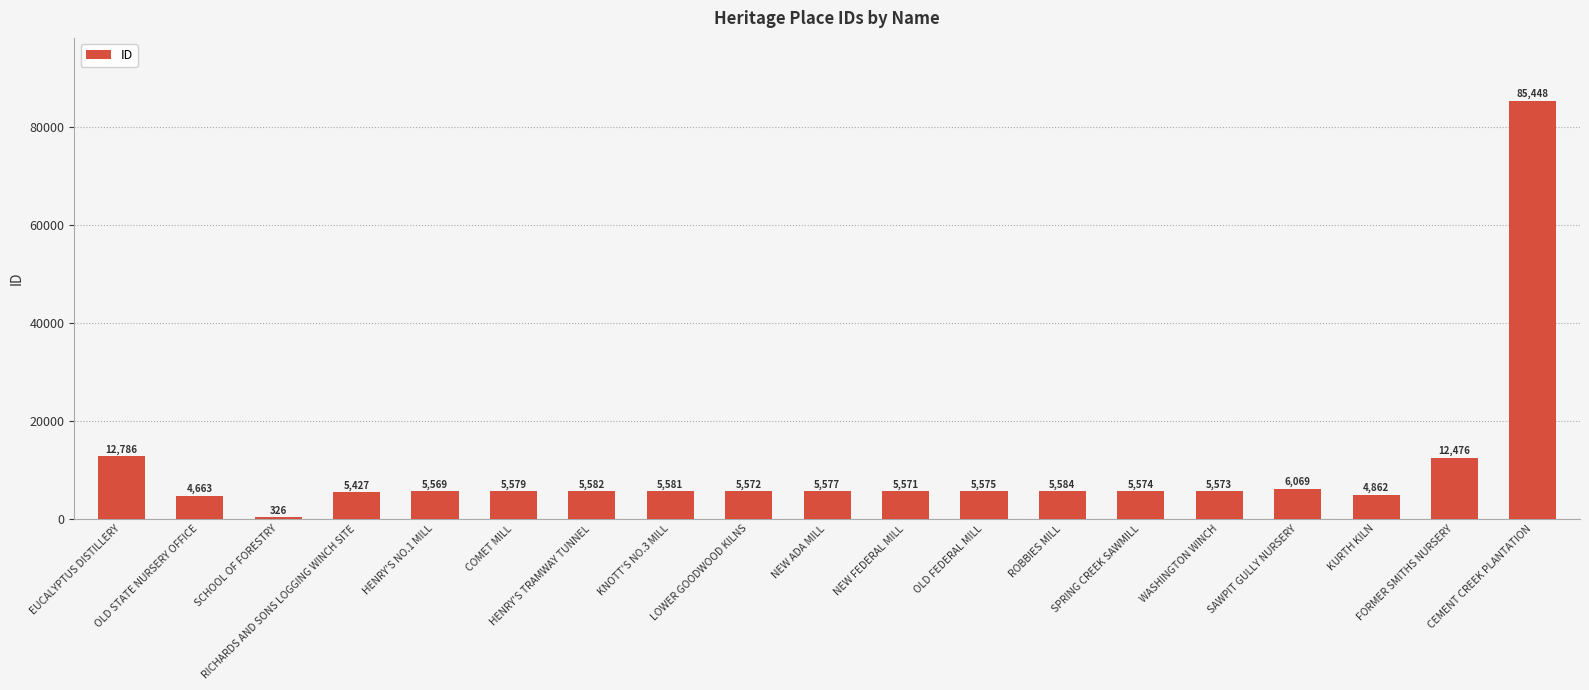

The value at NEW FEDERAL MILL is 2484. True or false?

False